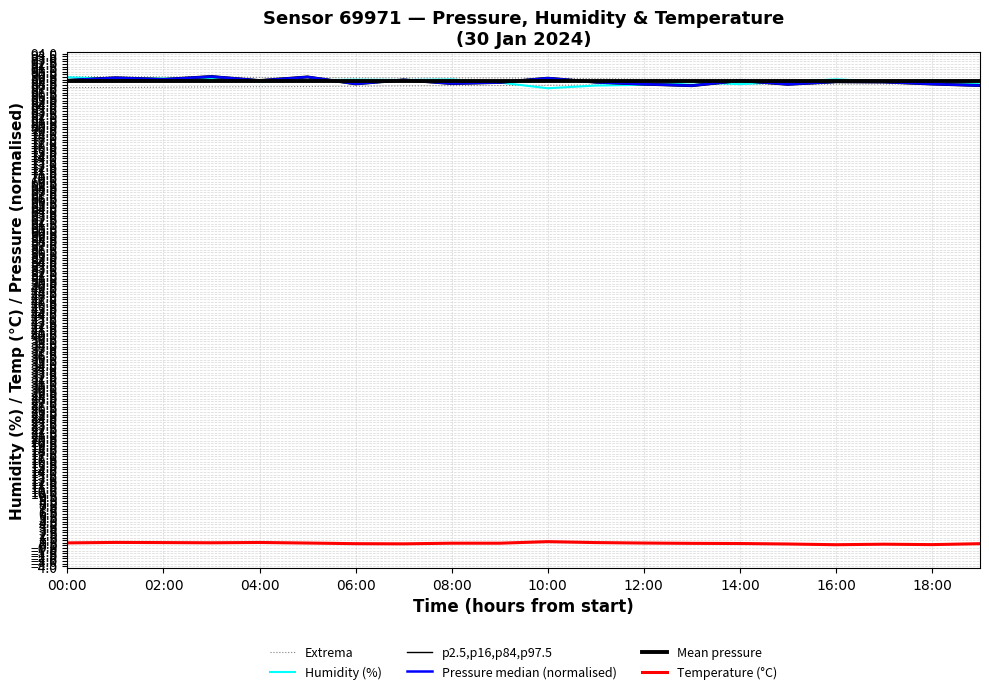

Reading right to left, extract all data points from this chart.

Extrema: 88.2	88.2	88.2	88.1	88.1	88.1	88.1	88.1	88.0	87.9	87.9	87.9	87.8	87.7	87.7	87.7	87.6	87.6	87.5	87.5
Humidity (%): 88.1	88.8	88.7	89.1	88.6	88.2	88.5	88.0	87.9	87.4	88.5	89.0	88.9	89.0	88.9	88.6	89.1	89.2	89.2	89.5
p2.5,p16,p84,p97.5: 87.7	88.0	88.4	88.5	88.0	88.7	87.7	88.0	88.4	89.1	88.3	88.1	88.8	88.0	89.4	88.7	89.5	88.9	89.2	88.7
Pressure median (normalised): 87.9	88.2	88.6	88.6	88.1	88.8	87.9	88.1	88.5	89.3	88.5	88.3	89.0	88.2	89.5	88.8	89.6	89.1	89.4	88.9
Mean pressure: 88.7	88.7	88.7	88.7	88.7	88.7	88.7	88.7	88.7	88.7	88.7	88.7	88.7	88.7	88.7	88.7	88.7	88.7	88.7	88.7
Temperature (°C): 0.3	0.1	0.2	0.1	0.3	0.3	0.4	0.4	0.5	0.7	0.4	0.4	0.3	0.3	0.4	0.6	0.5	0.5	0.6	0.5